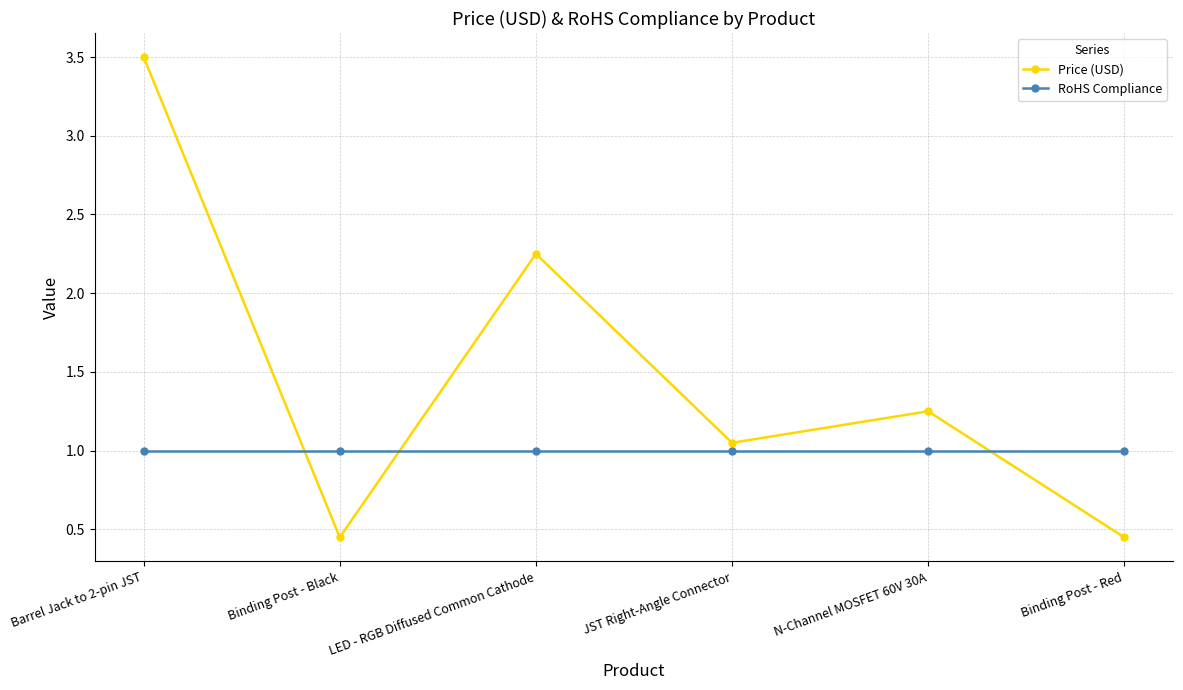

What is the spread (max minus min) of values at Barrel Jack to 2-pin JST?

2.5